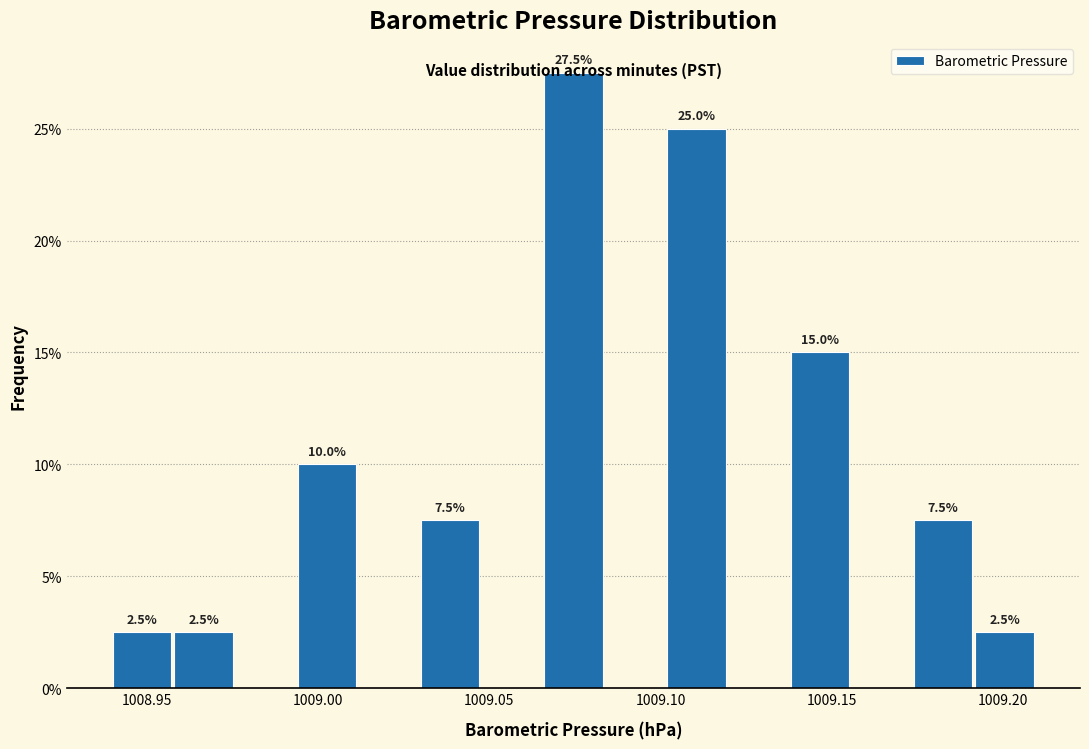

Read against the x-axis, roughly where is the centre of the tallest bar?

1009.075